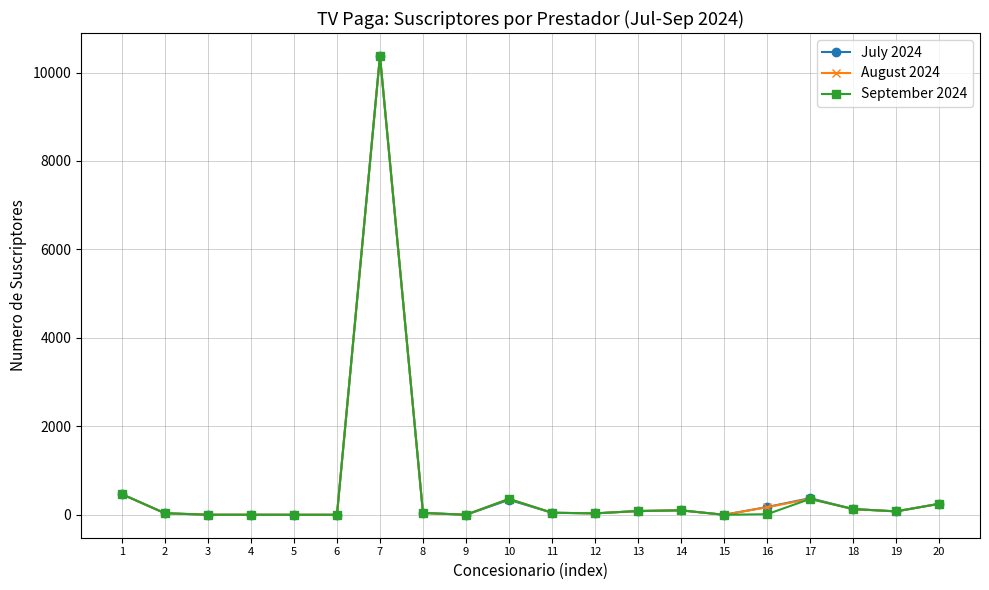

How many distinct data groups are displayed?

3